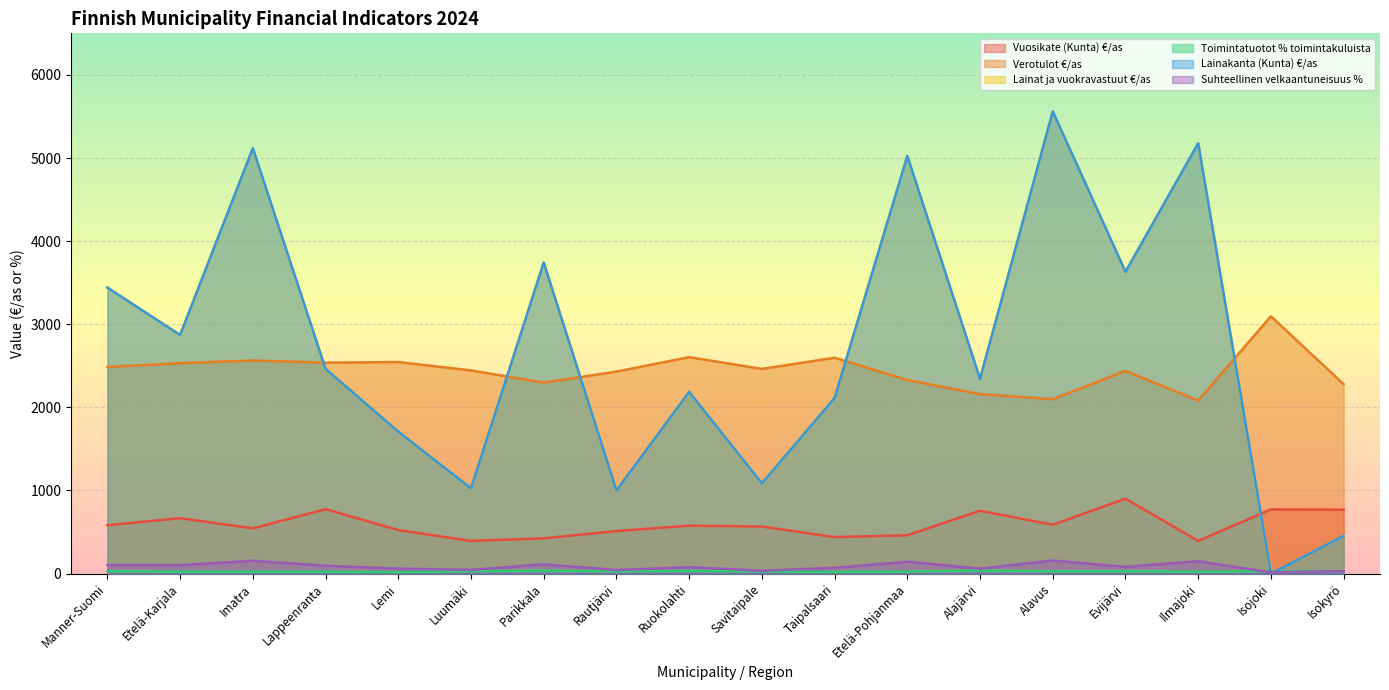

At Manner-Suomi, list the series in order from smallest to largest.

Toimintatuotot % toimintakuluista, Suhteellinen velkaantuneisuus %, Vuosikate (Kunta) €/as, Verotulot €/as, Lainat ja vuokravastuut €/as, Lainakanta (Kunta) €/as